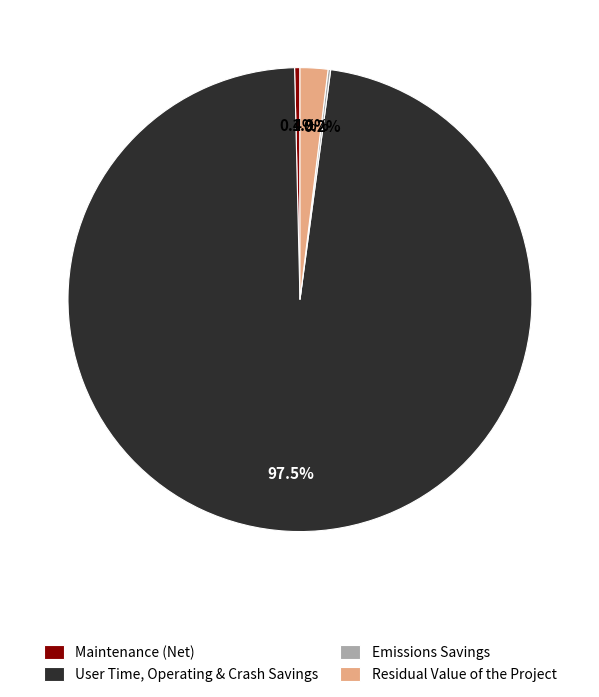

To the nearest percent, what is the difference between the largest and smallest slice percentages?

97%